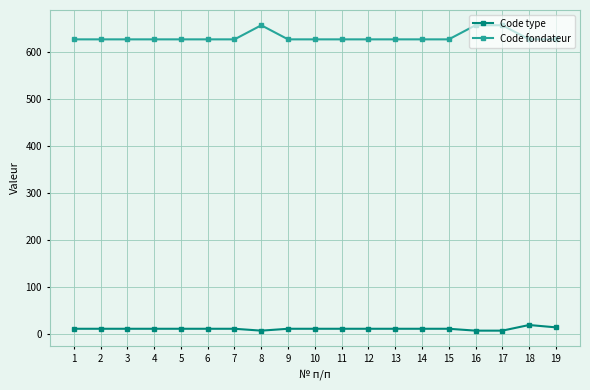

What is the maximum value shown in the chart?

657